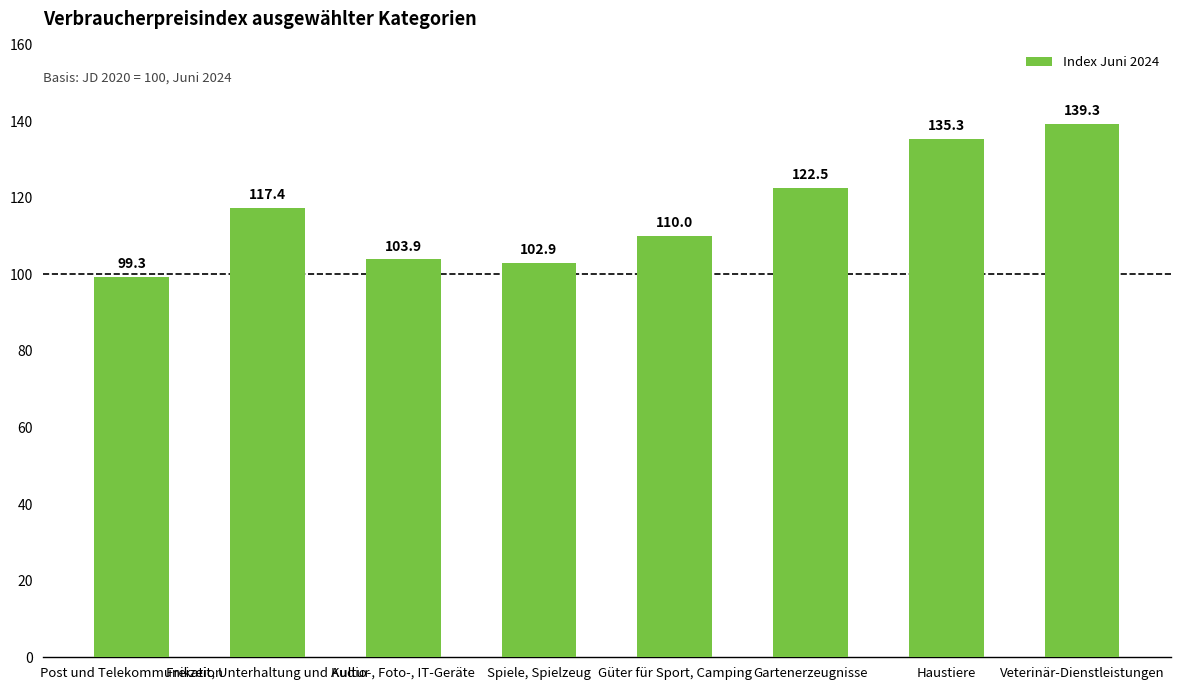

What is the difference between the values at Post und Telekommunikation and Audio-, Foto-, IT-Geräte?

4.6